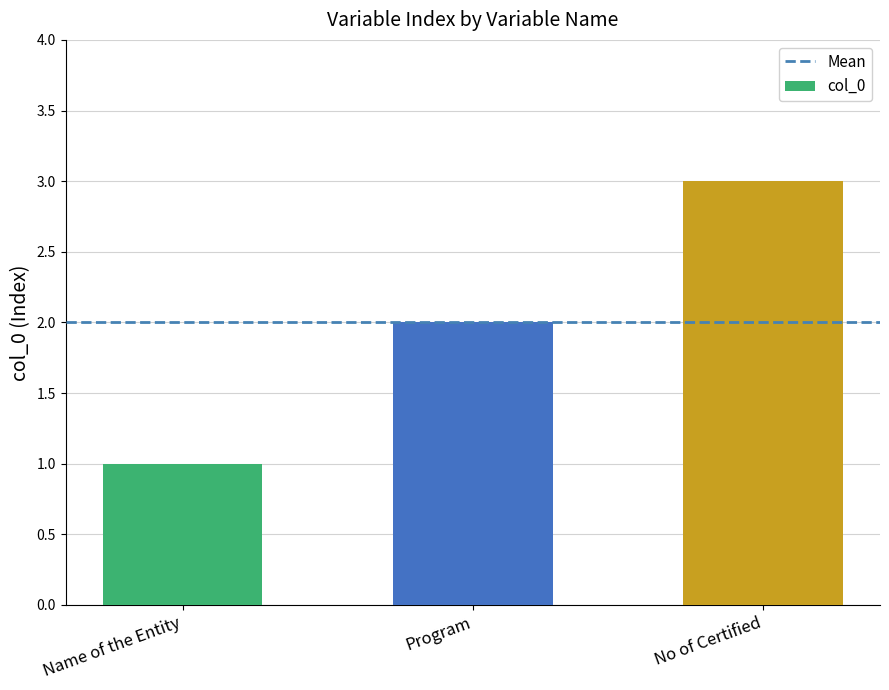

Where is the data nearest to the value 2?

Program